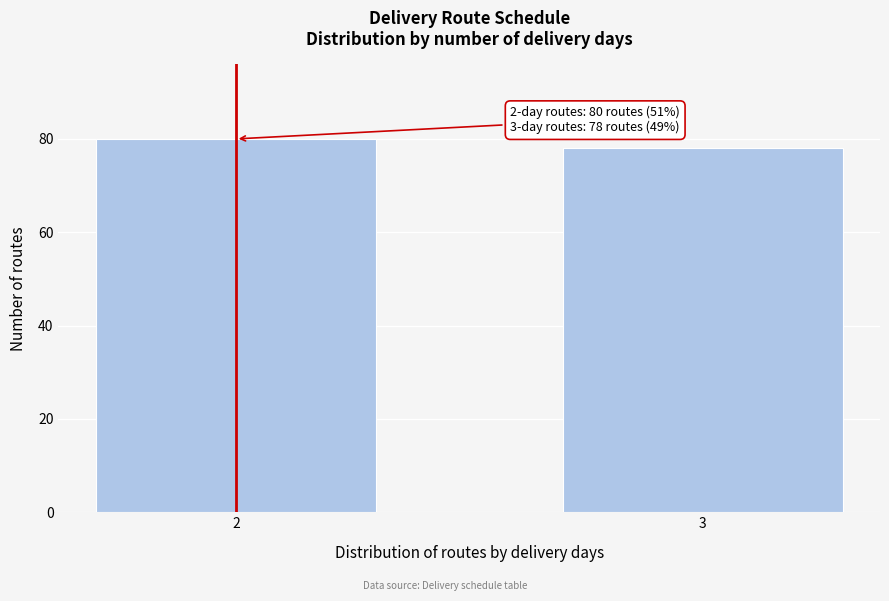

Reading left to right, extract all data points from this chart.

2=80	3=78